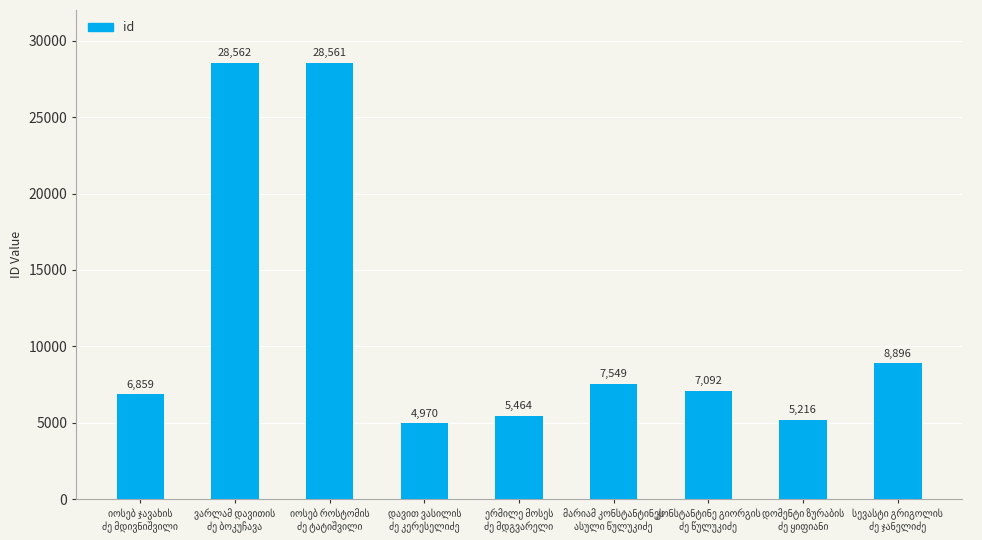

What is the sum of all values?

103169